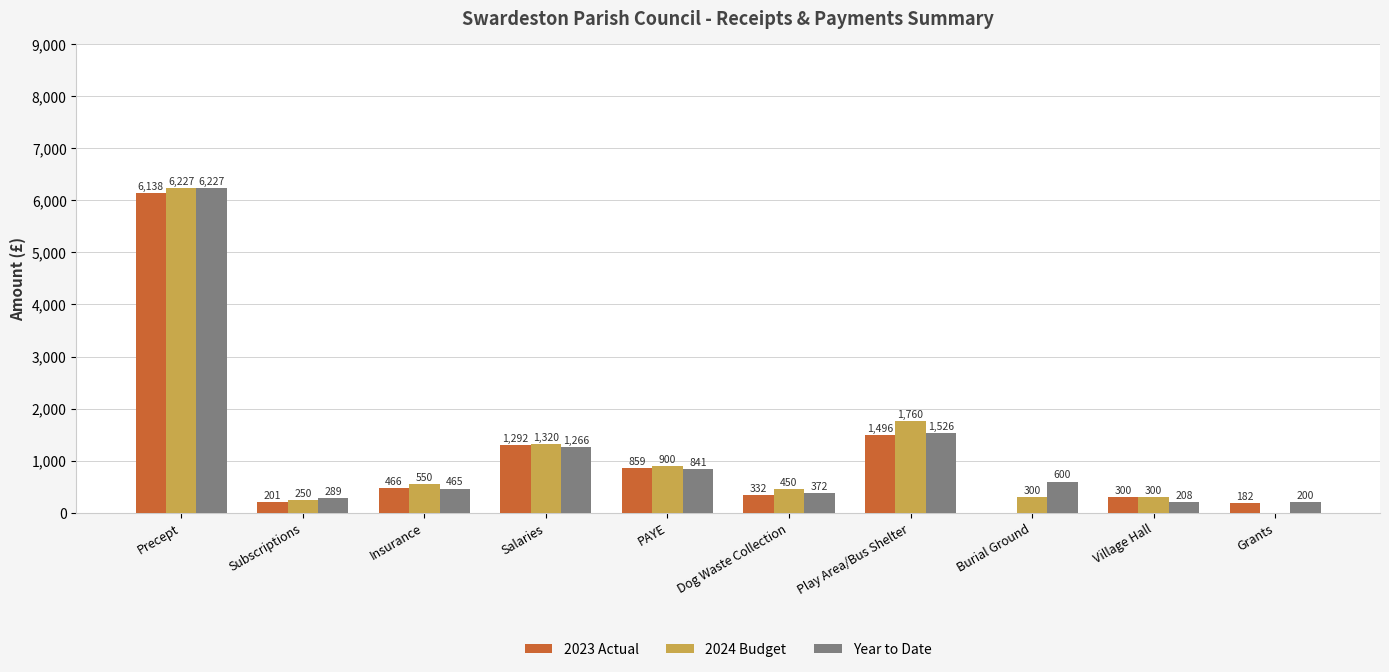

What is the approximate value of Year to Date at Insurance?

465.1